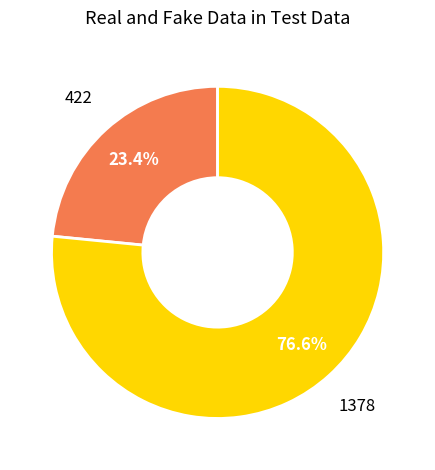

Does any single category account for the majority?

Yes